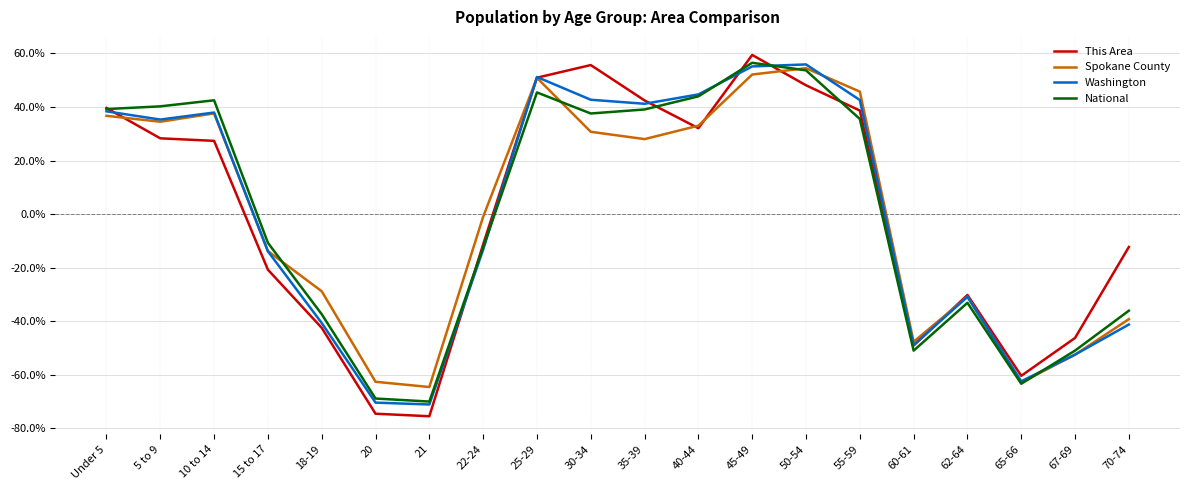

What are all the series names shown in the legend?

This Area, Spokane County, Washington, National